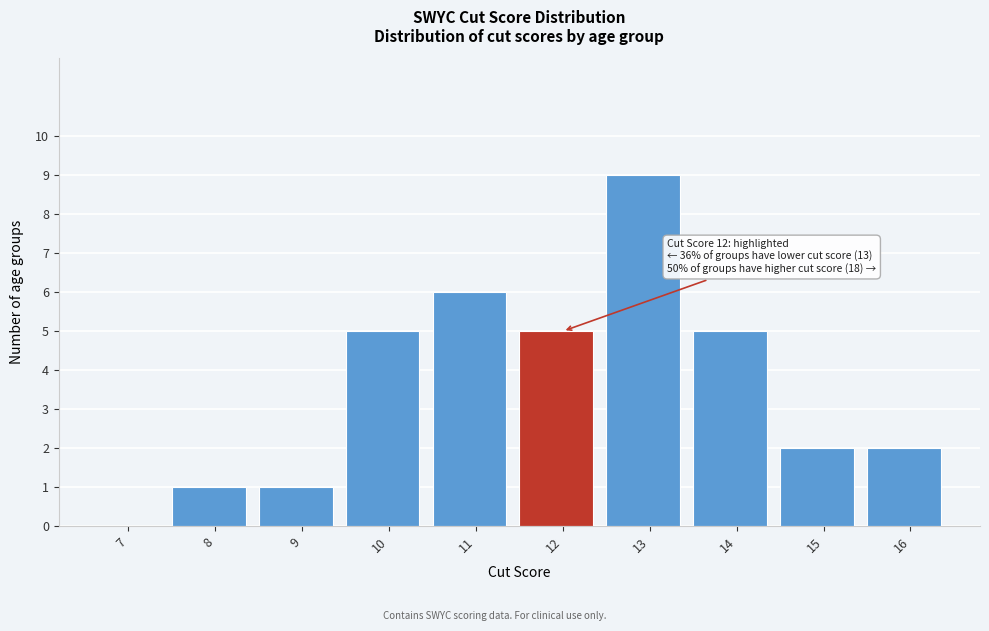

Reading right to left, extract all data points from this chart.

16=2	15=2	14=5	13=9	12=5	11=6	10=5	9=1	8=1	7=0